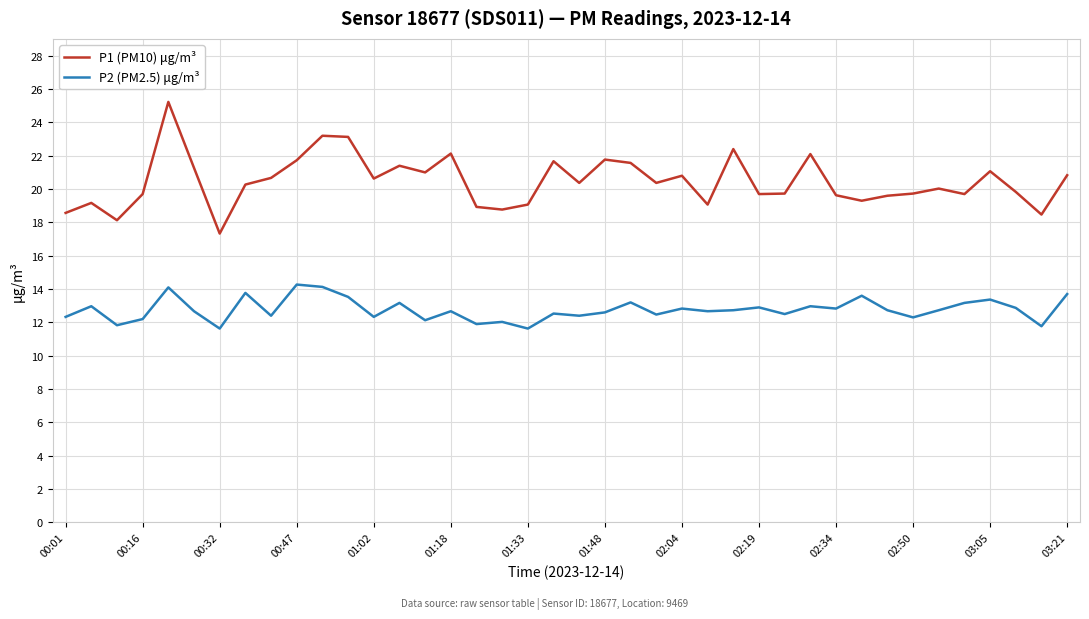

True or false: P1 (PM10) μg/m³ and P2 (PM2.5) μg/m³ intersect in this chart.

False